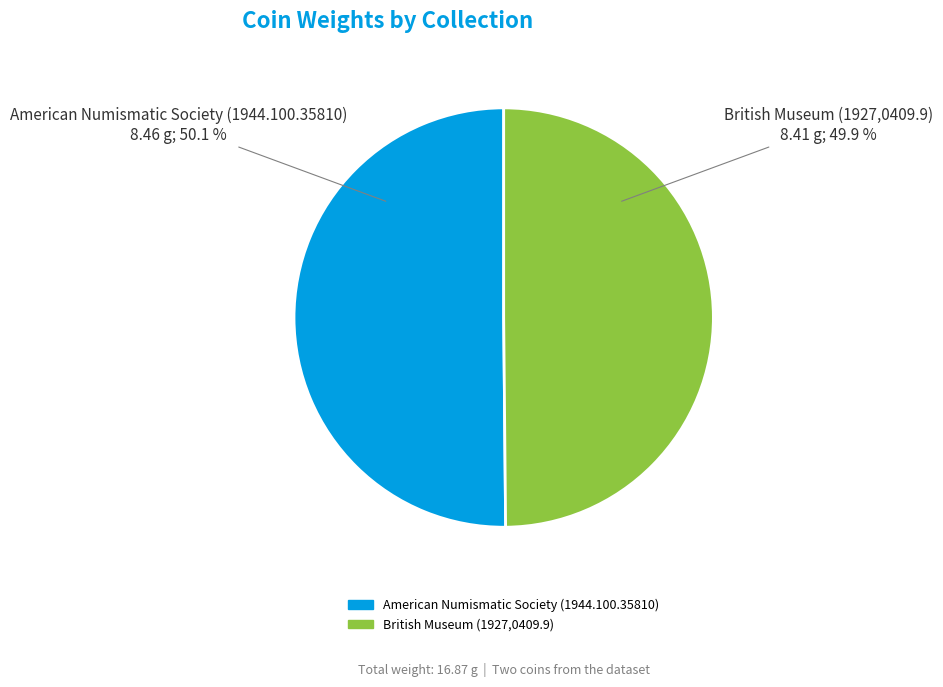

Approximately how many times larger is the value at American Numismatic Society (1944.100.35810) compared to British Museum (1927,0409.9)?

1.0